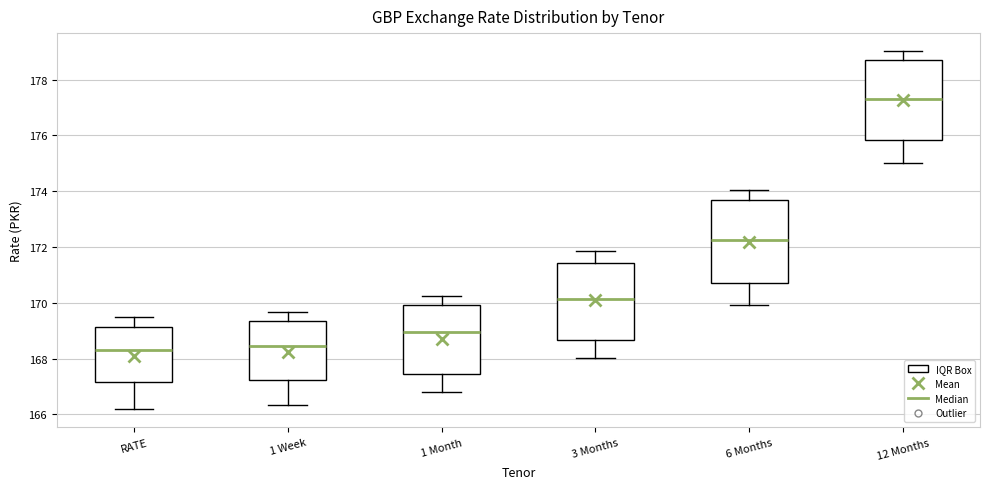

Reading left to right, transcribe this box plot: for each box, give where its median line is, the range the box spans, and where its two whiskers end, as read against the y-axis. The values are not printed on the chart, so give them approximately, as read against the axis.

RATE: median 168.4, box 167.2 to 169.2, whiskers 166.2 to 169.4
1 Week: median 168.4, box 167.2 to 169.4, whiskers 166.4 to 169.6
1 Month: median 169.0, box 167.4 to 170.0, whiskers 166.8 to 170.2
3 Months: median 170.2, box 168.6 to 171.4, whiskers 168.0 to 171.8
6 Months: median 172.2, box 170.8 to 173.6, whiskers 170.0 to 174.0
12 Months: median 177.4, box 175.8 to 178.6, whiskers 175.0 to 179.0